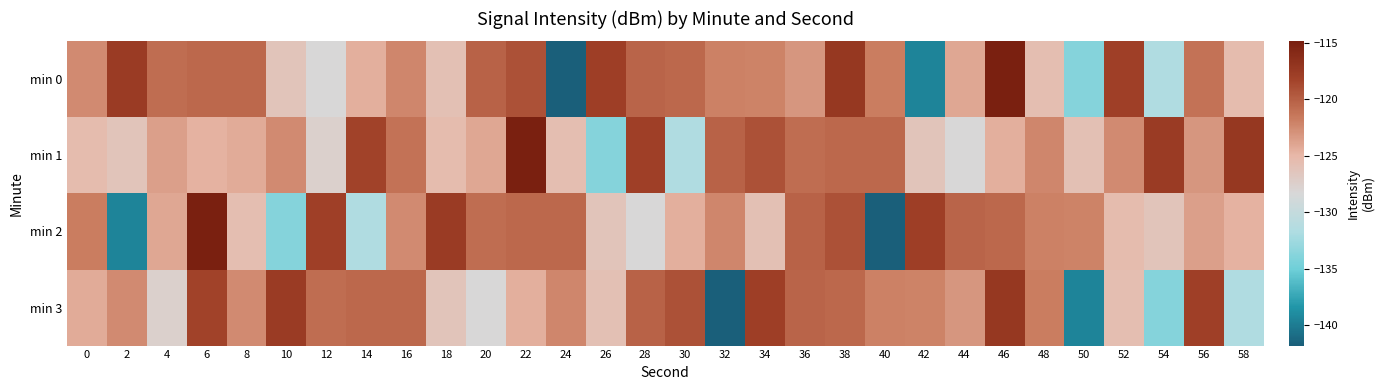

List the series in order of their overall mean, highest first.

min 1, min 0, min 3, min 2